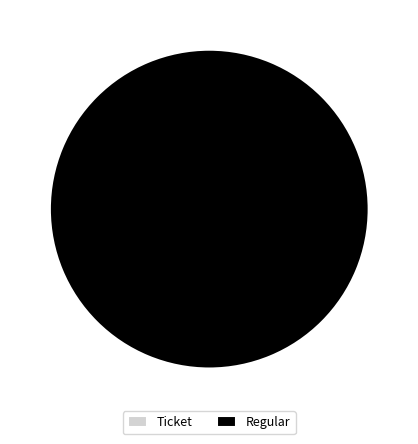

Which slice is the smallest?

Ticket